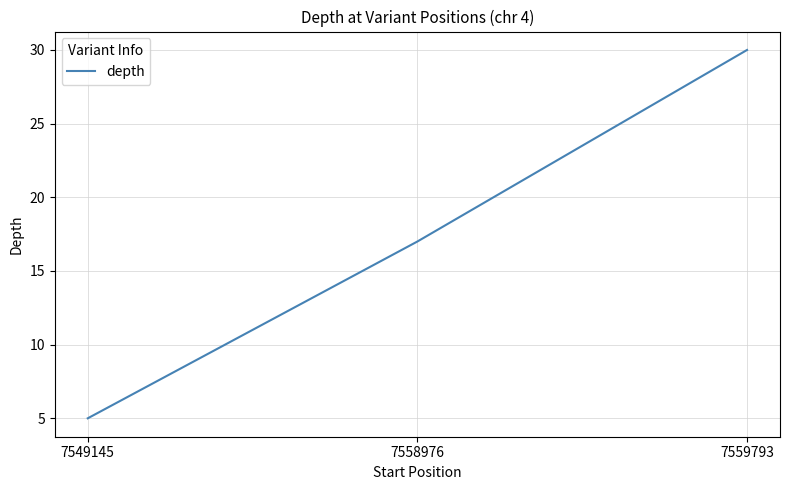

Reading left to right, list all the values displayed in this chart.

5	17	30